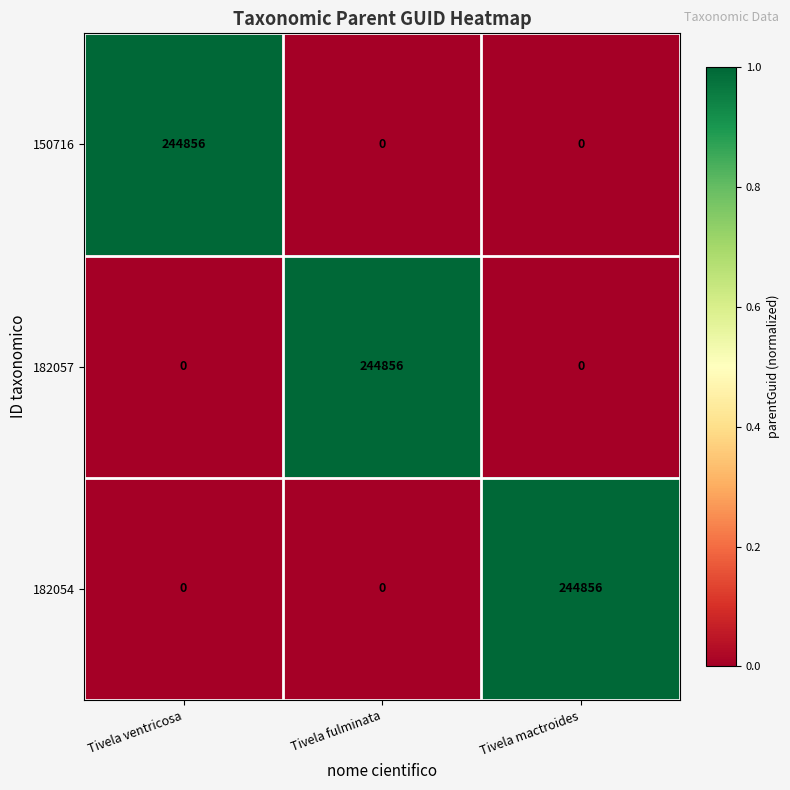

What is the spread (max minus min) of values at Tivela fulminata?

244856